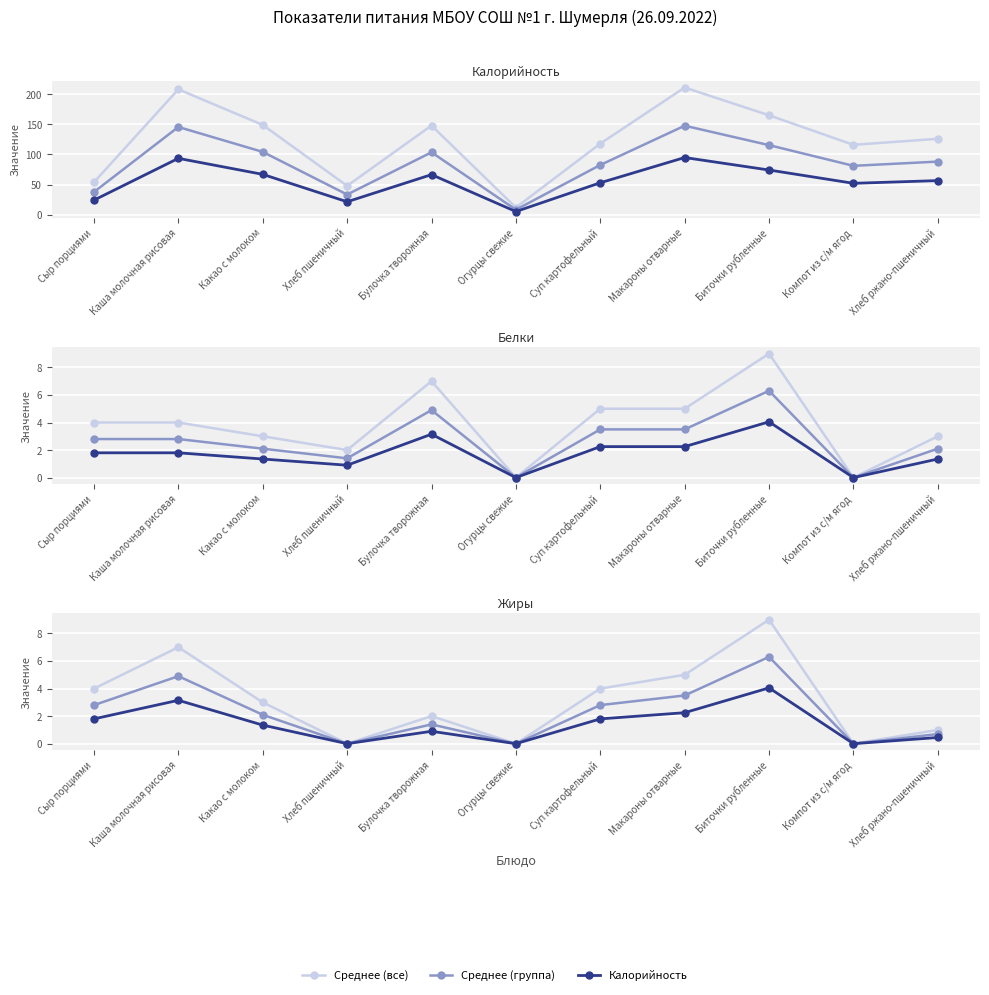

What is the difference between the maximum and minimum values in the Жиры series?

4.0